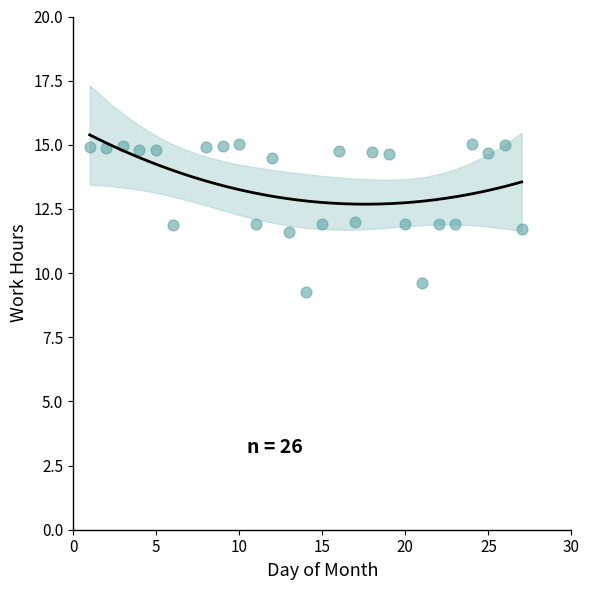

What is the range of Y values (max minus min)?

5.8